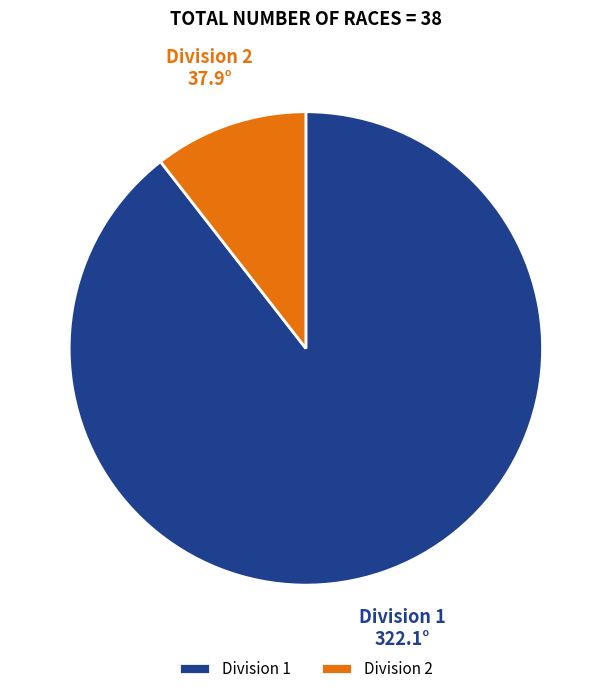

What is the ratio of the value at Division 1 to the value at Division 2?

8.5